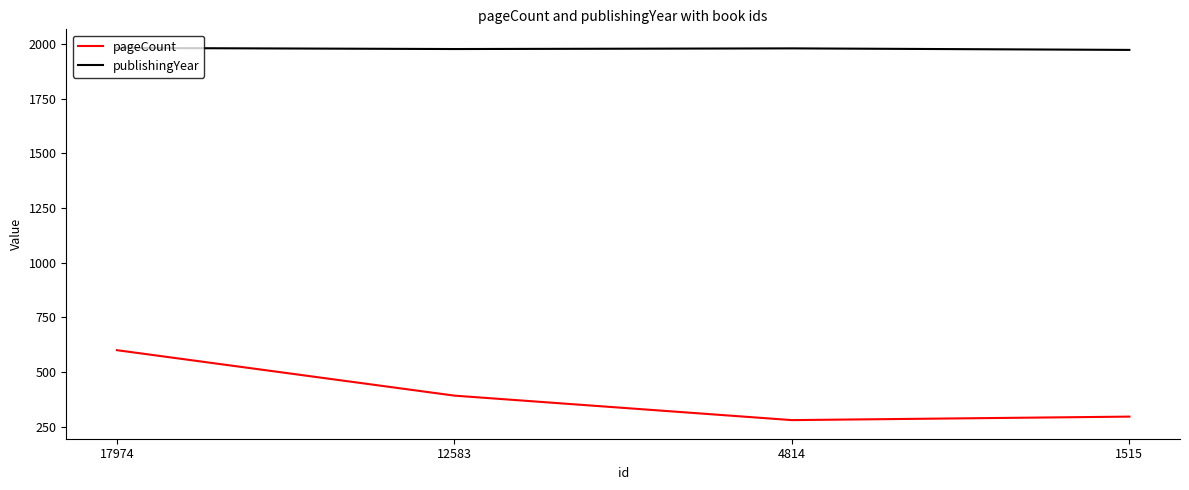

Rank the series at 12583 from lowest to highest value.

pageCount, publishingYear